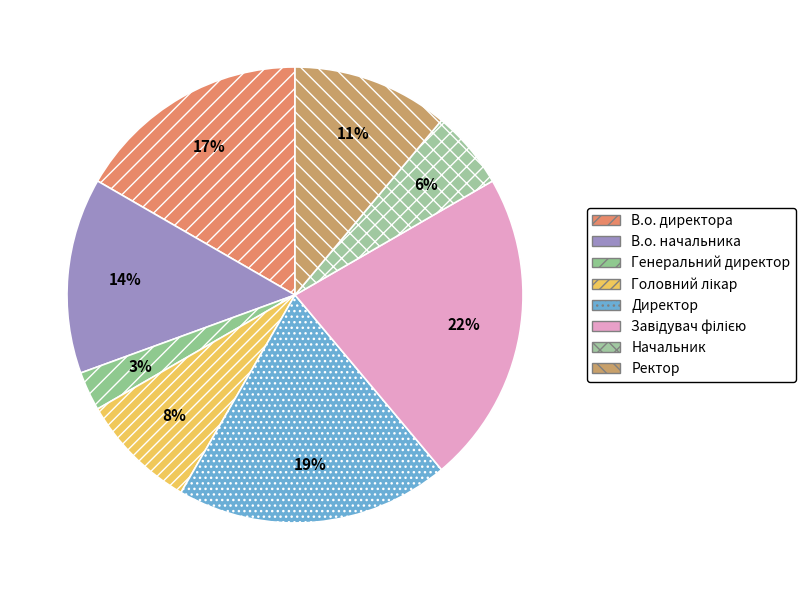

Is the sum of Генеральний директор and В.о. начальника greater than half?

No